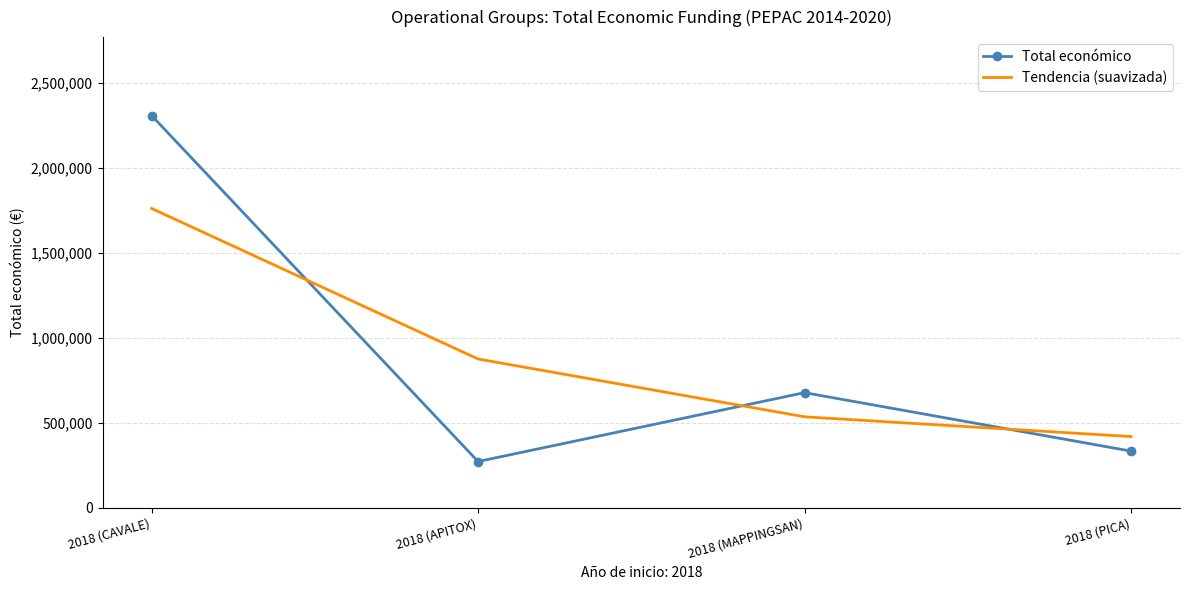

What is the average value of the Tendencia (suavizada) series?

898001